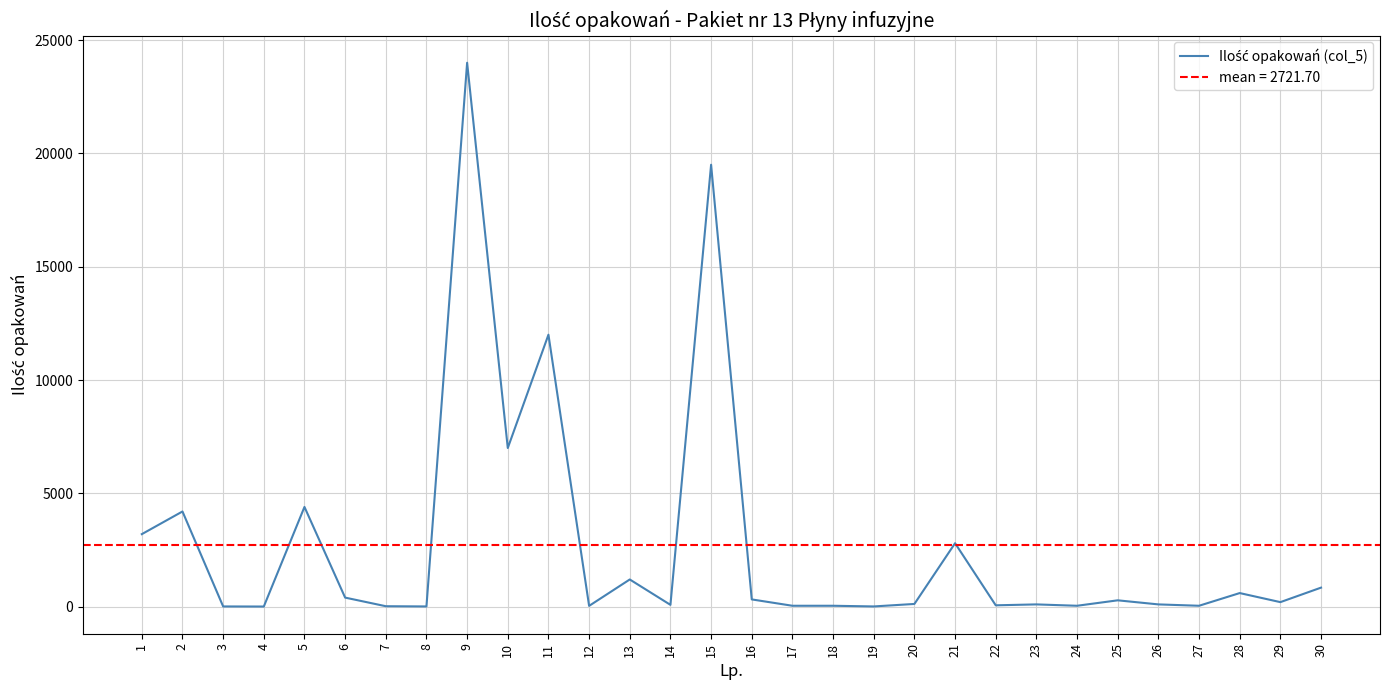

At which category does the chart reach its minimum across all series?

4